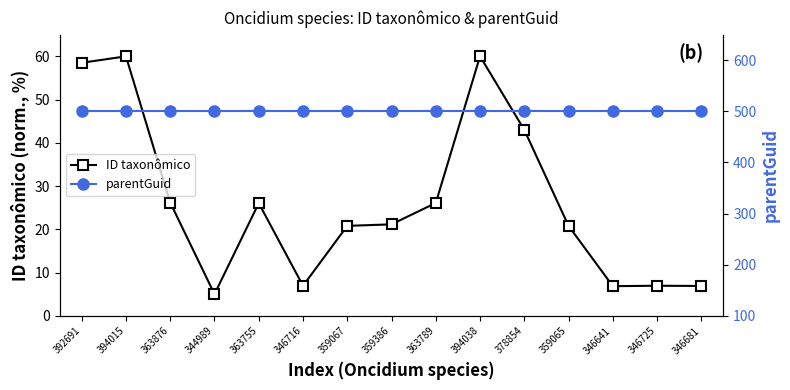

What are all the series names shown in the legend?

ID taxonômico, parentGuid